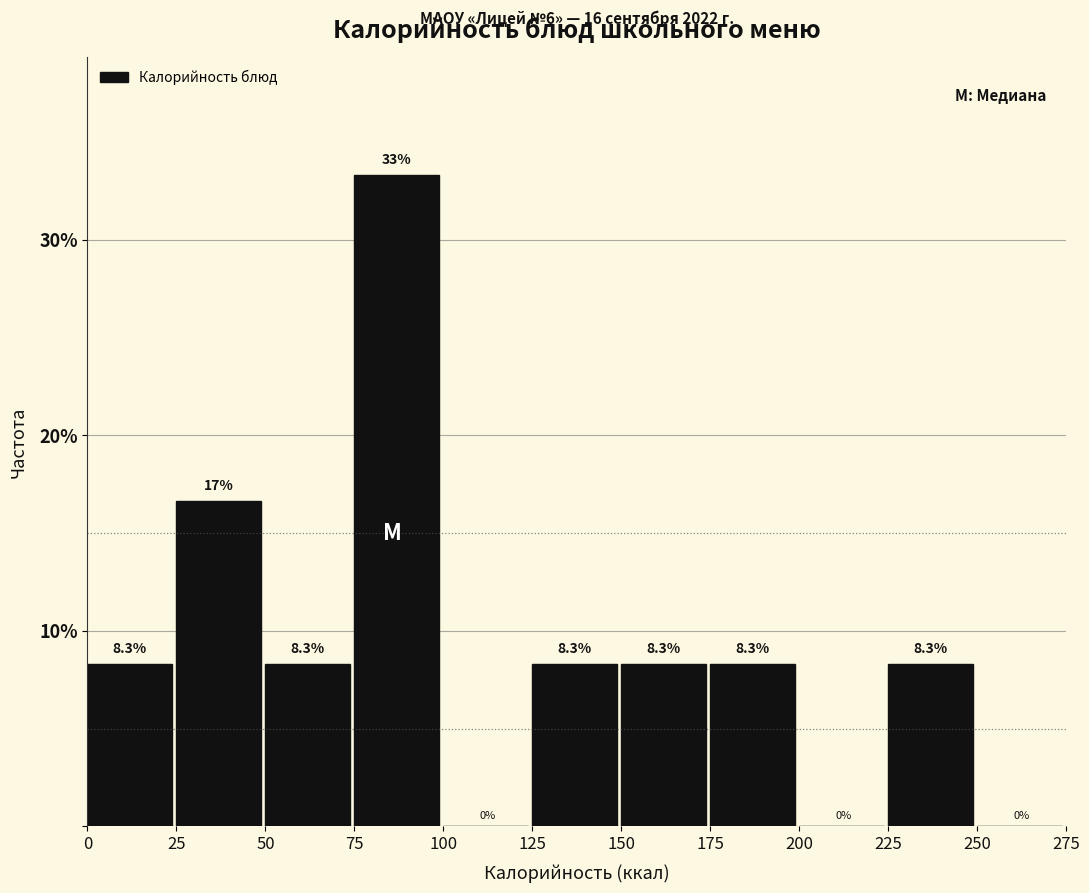

Which range on the x-axis has the tallest bar?

75 to 100